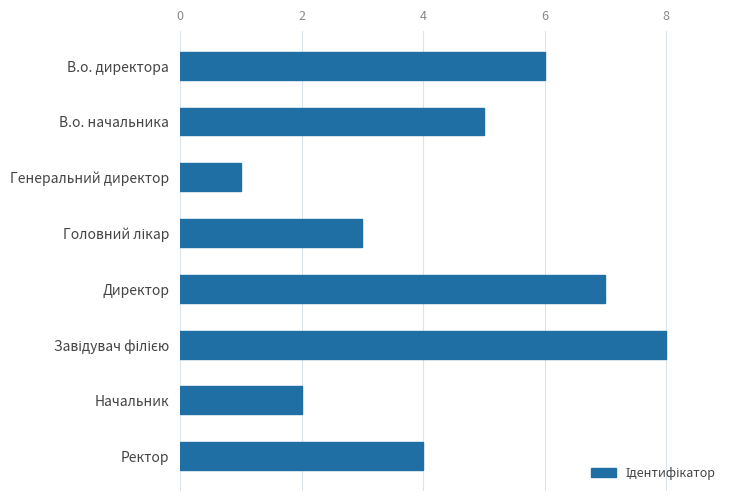

Reading top to bottom, transcribe all the data shown in this chart.

6	5	1	3	7	8	2	4